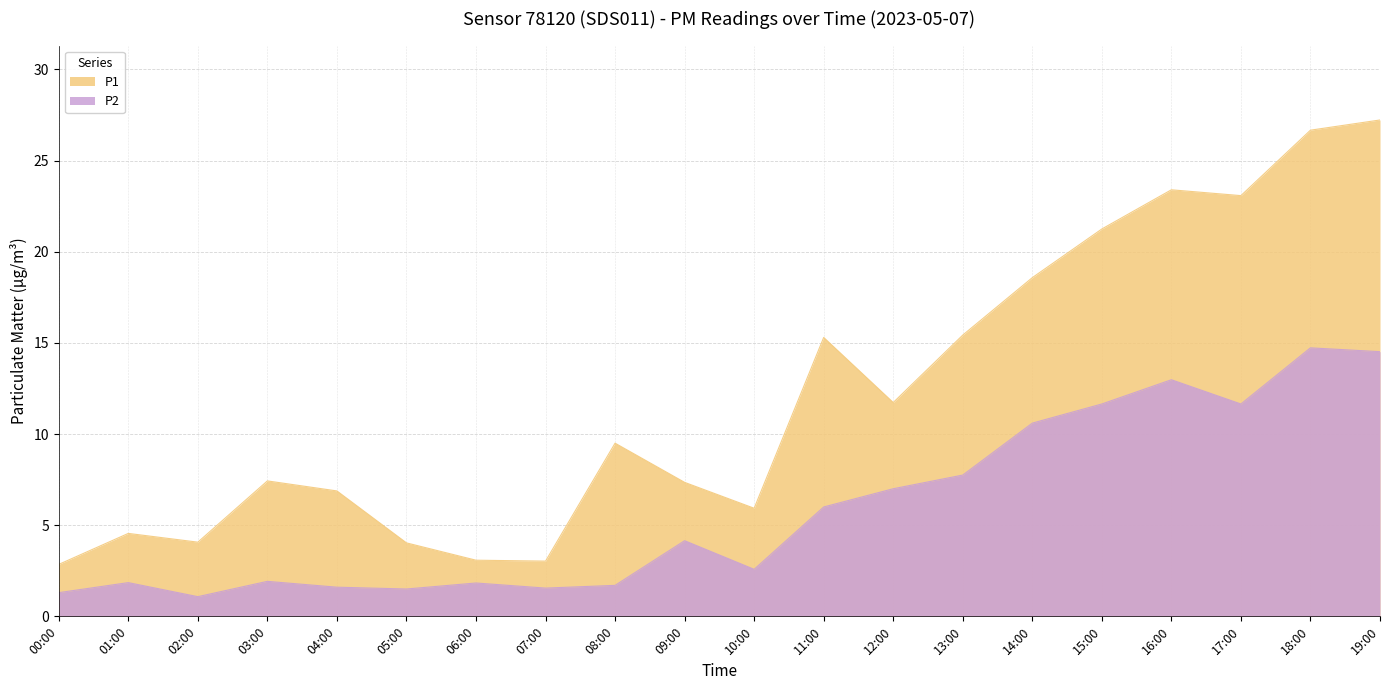

Which series has the largest range (max minus min)?

P1